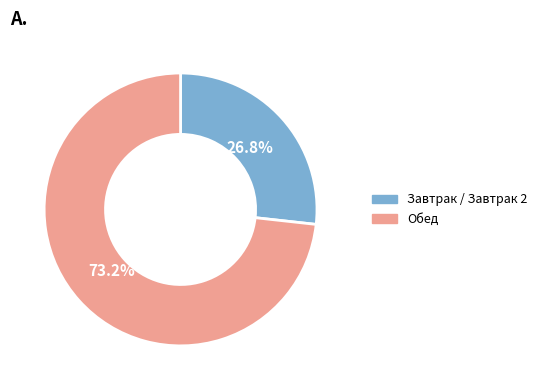

Is there a majority slice in this chart?

Yes